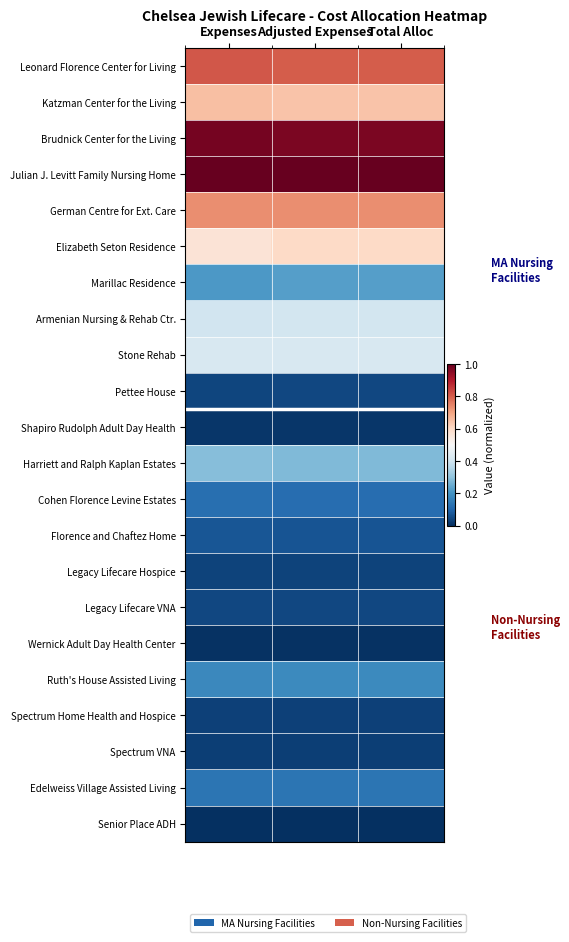

What is the total value across all series at Expenses?

6.8